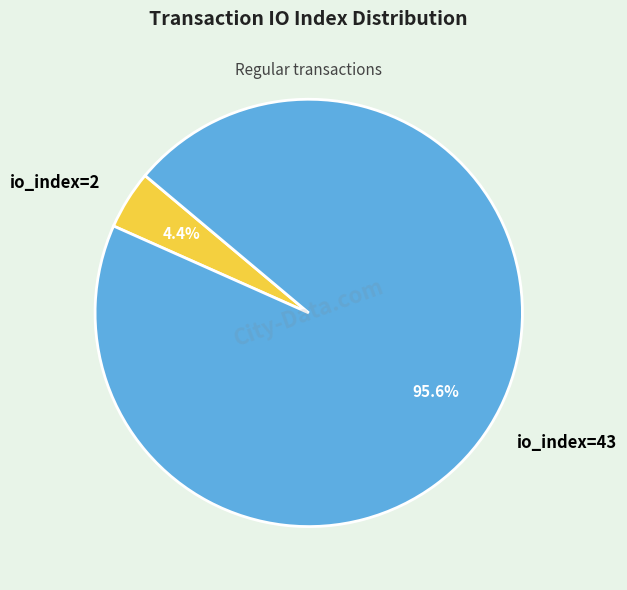

To the nearest percent, what portion does io_index=2 represent?

4%